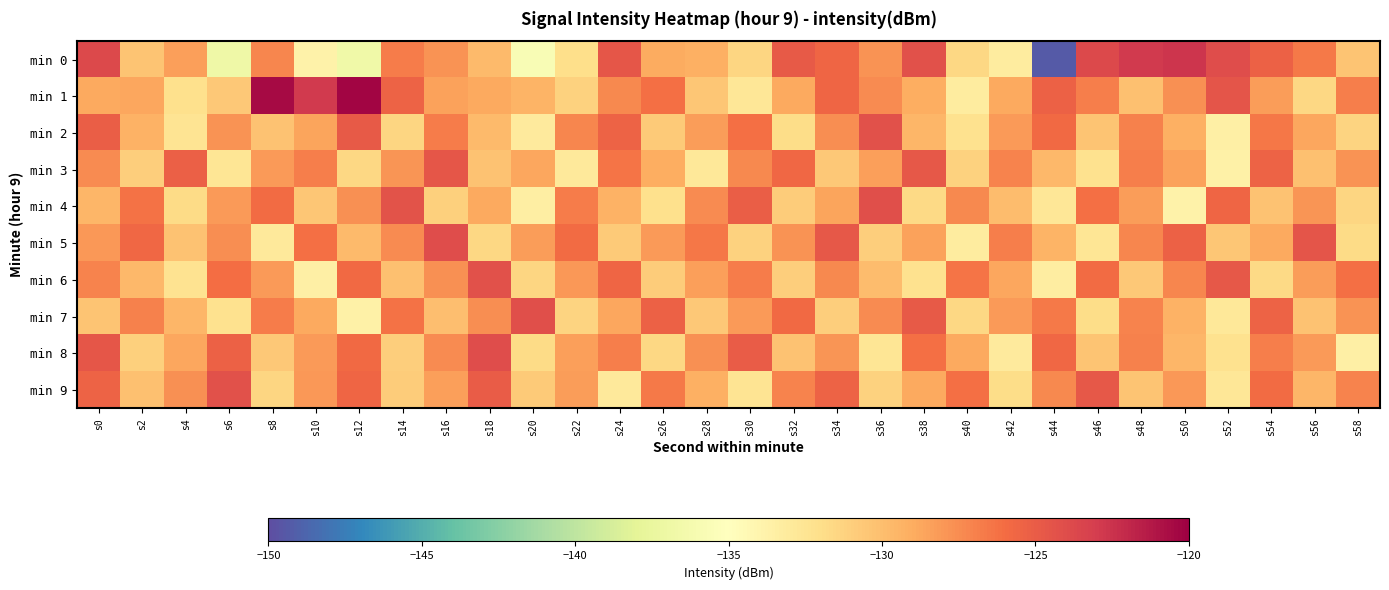

What is the greatest value displayed?

-120.3